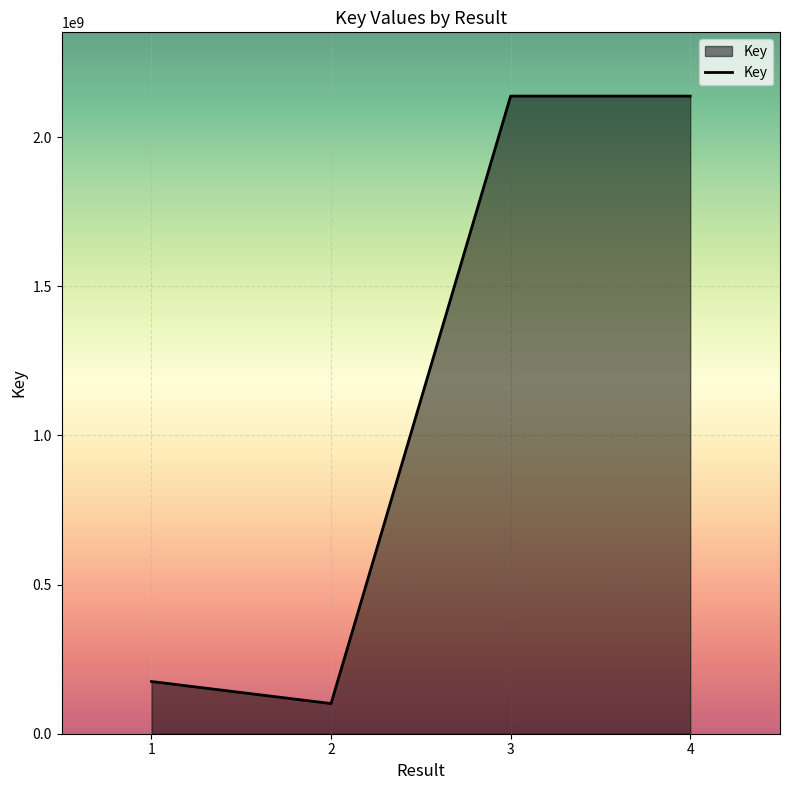

Does the chart display data point markers on the line(s)?

No